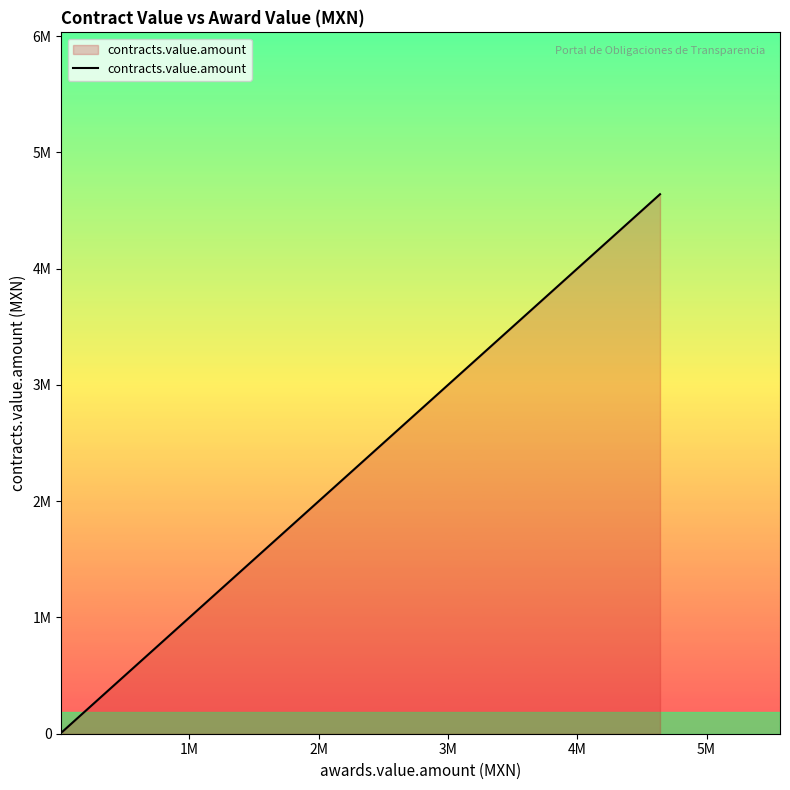

True or false: the data shows 1810308 at 38.

False